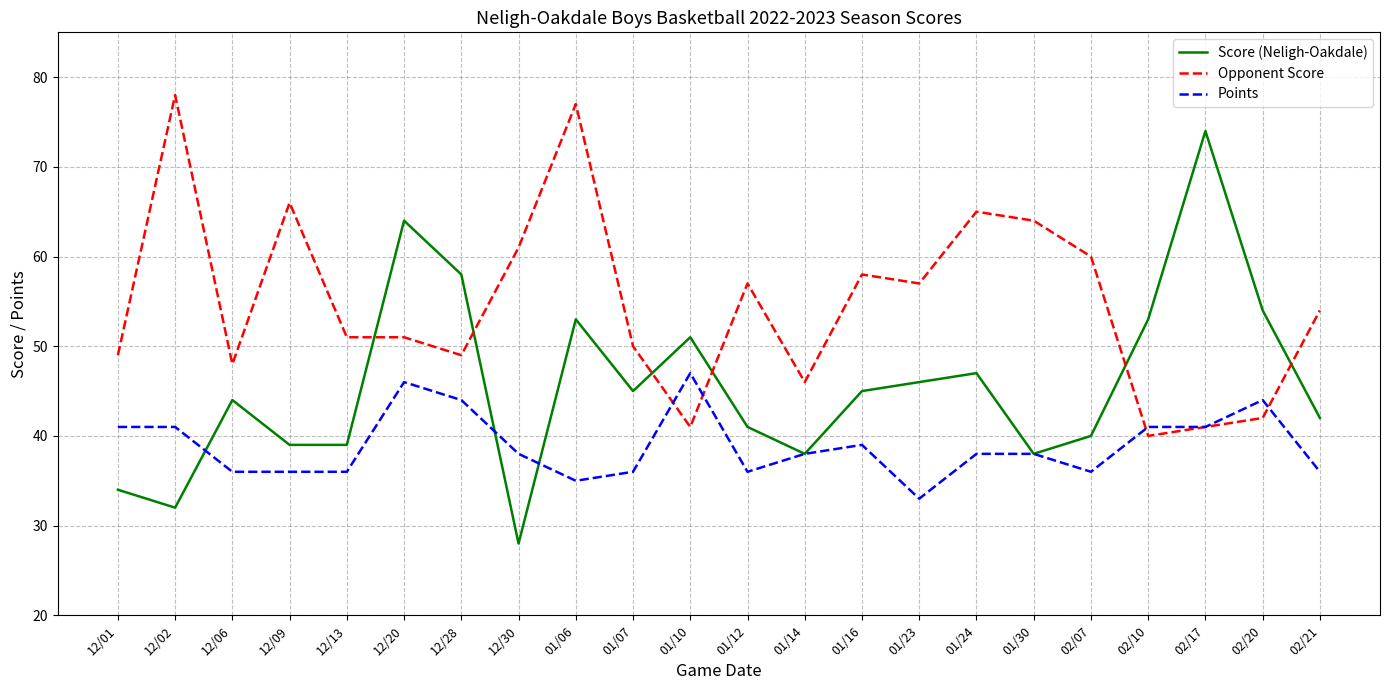

List the series in order of their peak value, lowest first.

Points, Score (Neligh-Oakdale), Opponent Score